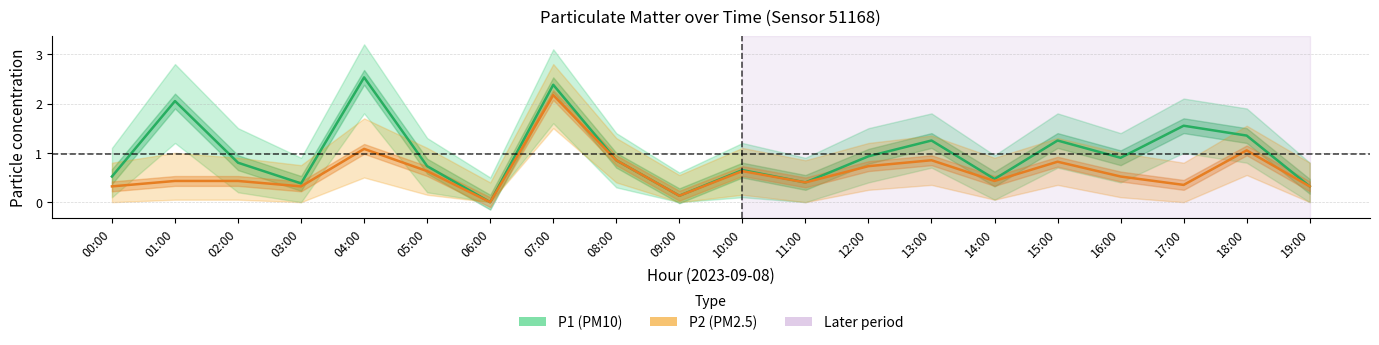

Is it true that P1 equals 0.9 at 12:00?

True